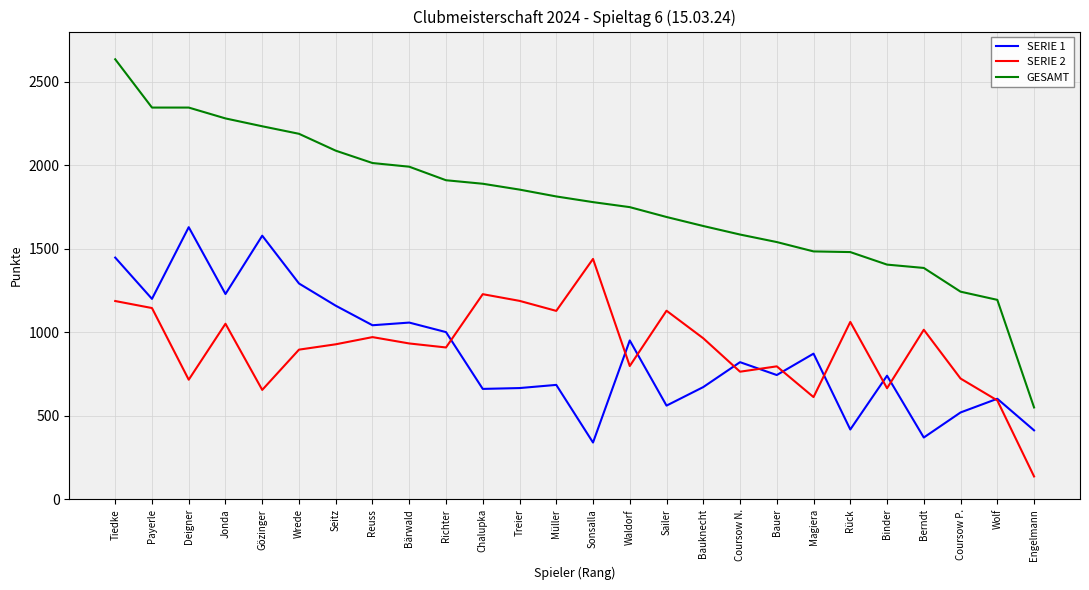

True or false: GESAMT and SERIE 2 intersect in this chart.

False